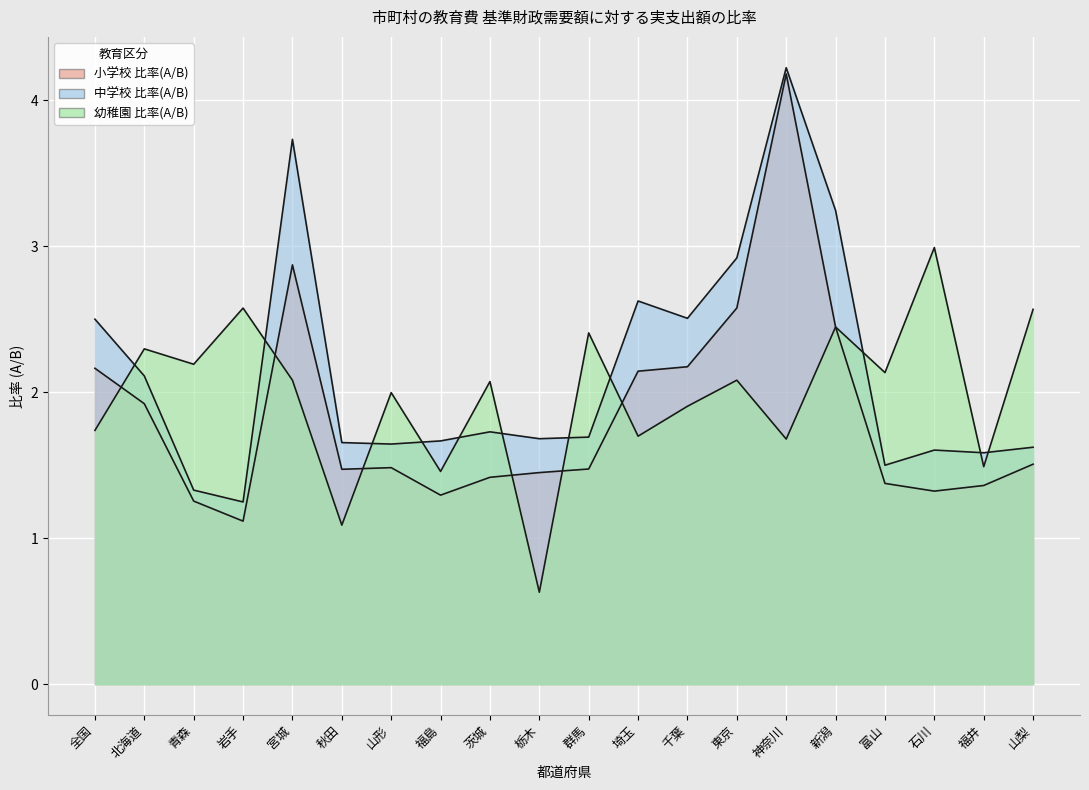

How many intersections are there between 幼稚園 比率(A/B) and 中学校 比率(A/B)?

11